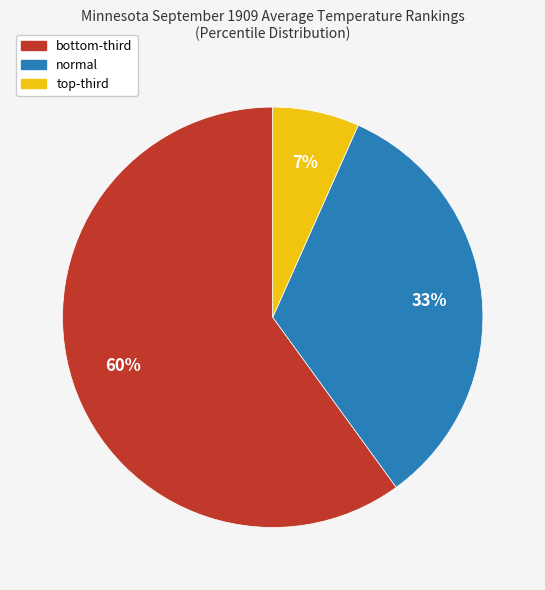

To the nearest percent, what percentage of the pie is normal?

33%